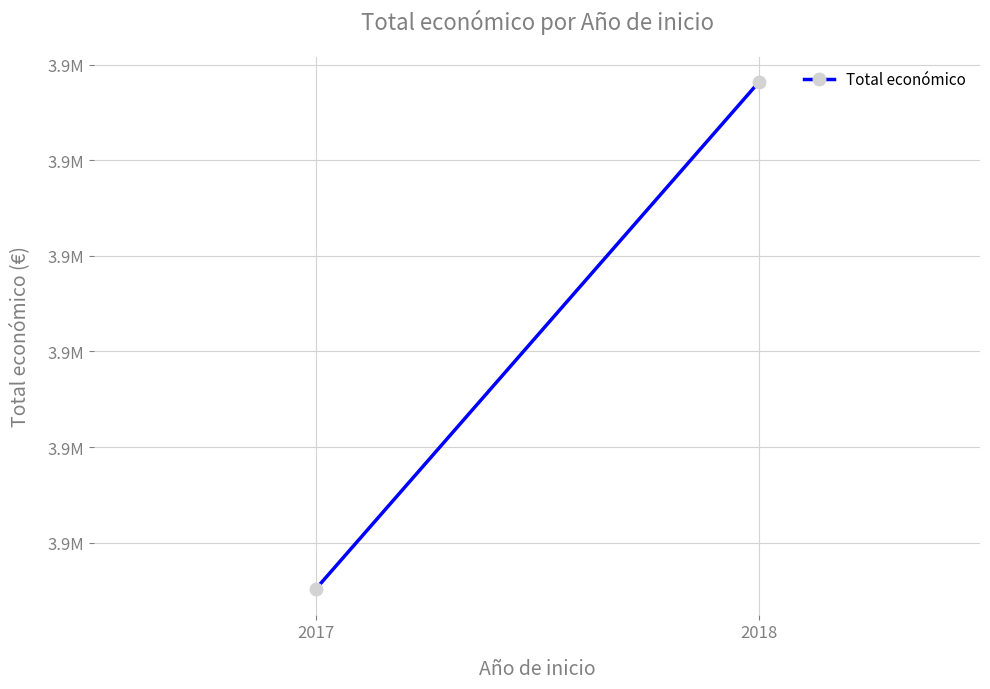

What is the value of the 1st point from the left?

3875118